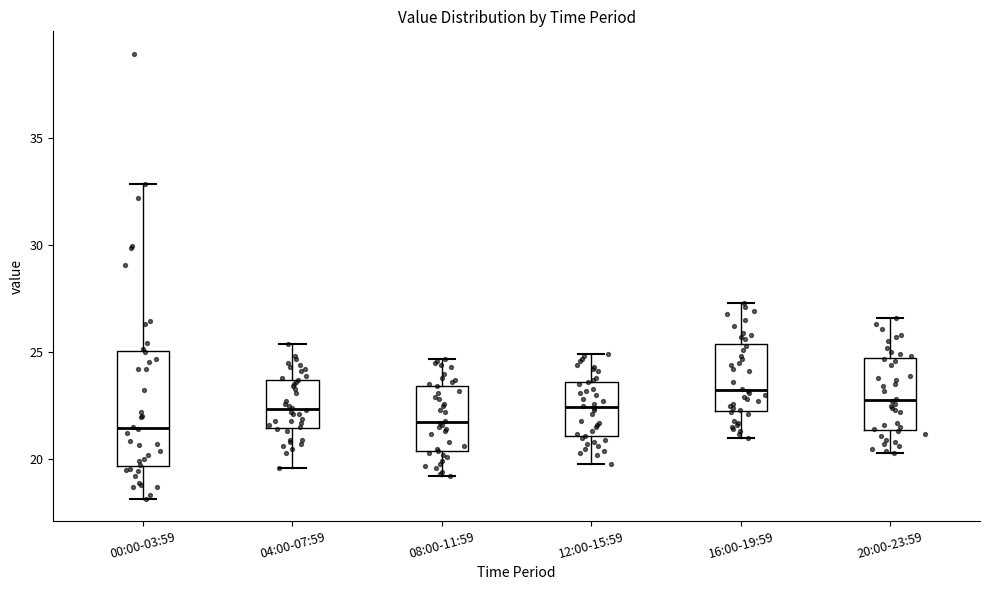

Comparing the boxes themselves (not the whiskers), which one is the tallest?

00:00-03:59